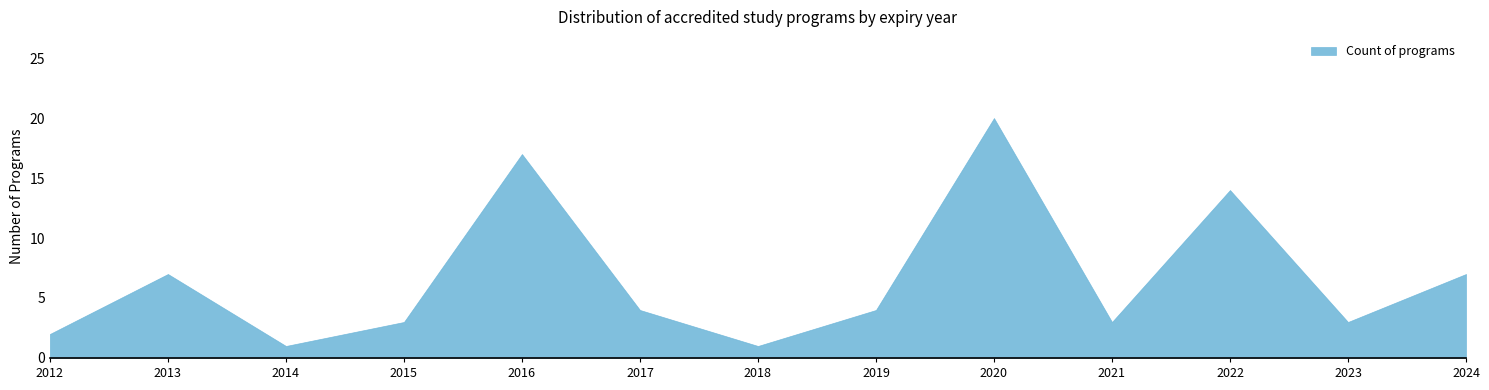

What is the difference between the values at 2012 and 2020?

18